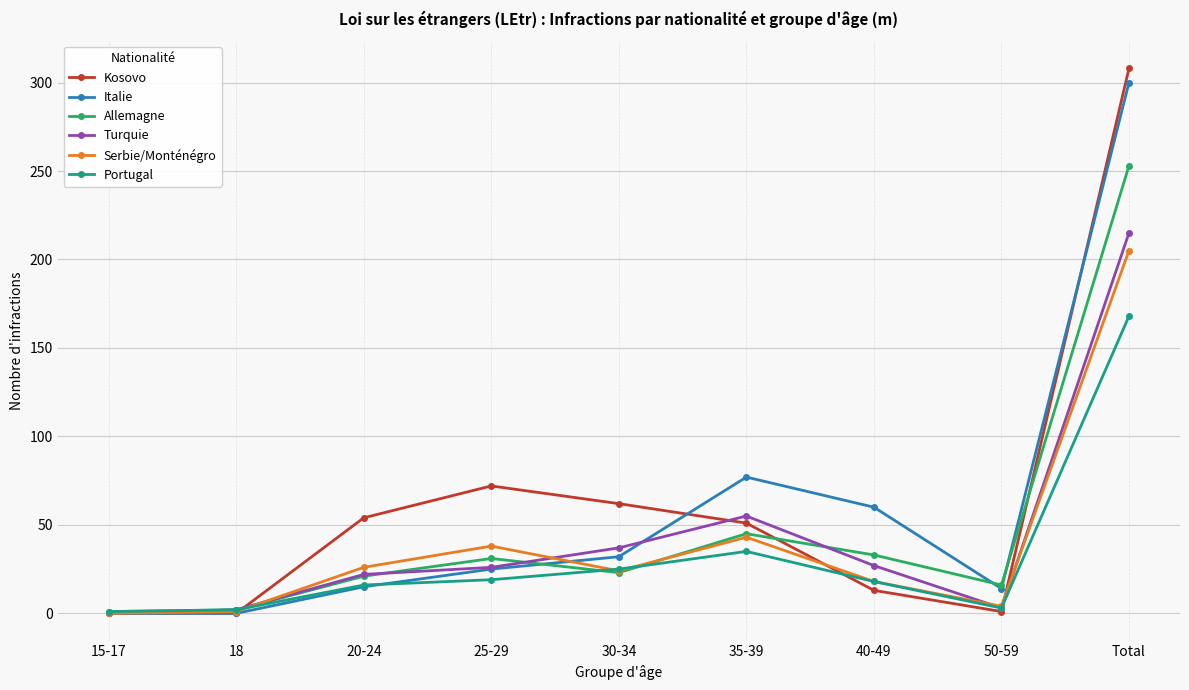

What is the label of the 2nd point from the left?

18